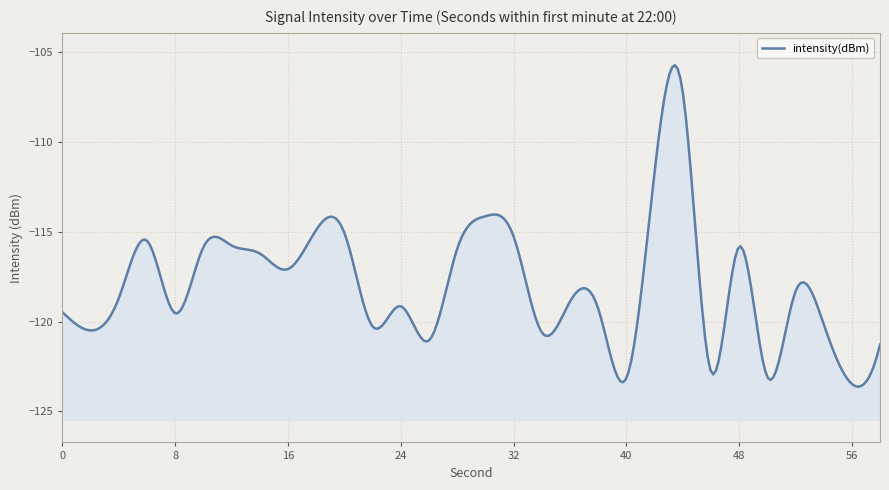

Read the value at 26.

-121.0